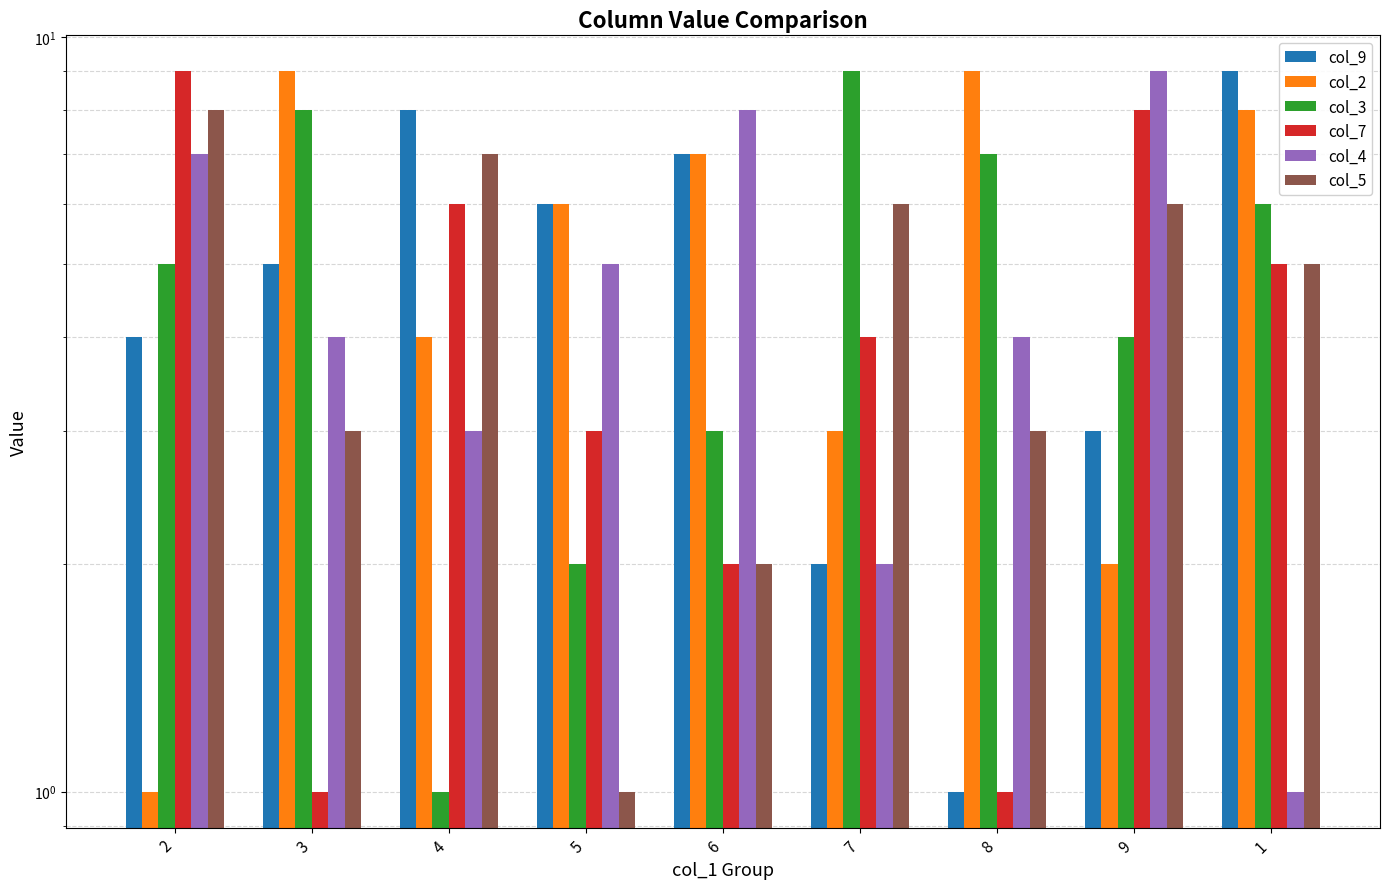

Does the chart contain any negative values?

No